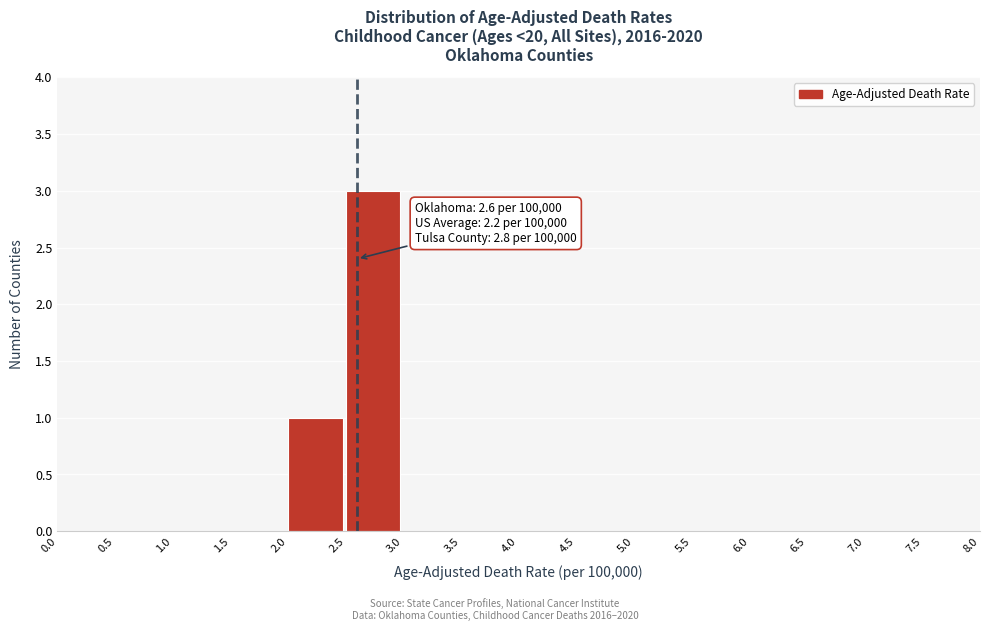

Which range on the x-axis has the tallest bar?

2.5 to 3.0